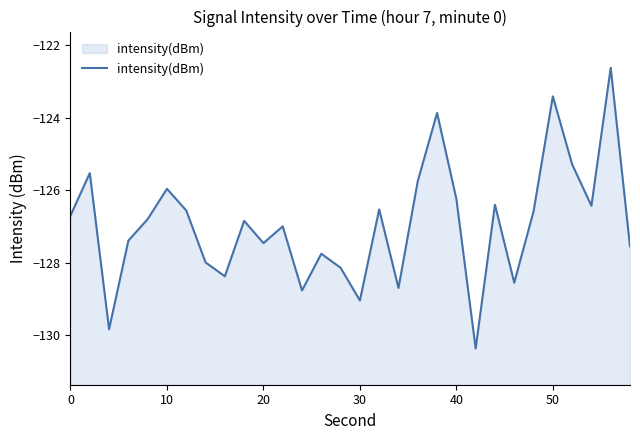

Is it true that the value at 50 is -123.4?

True